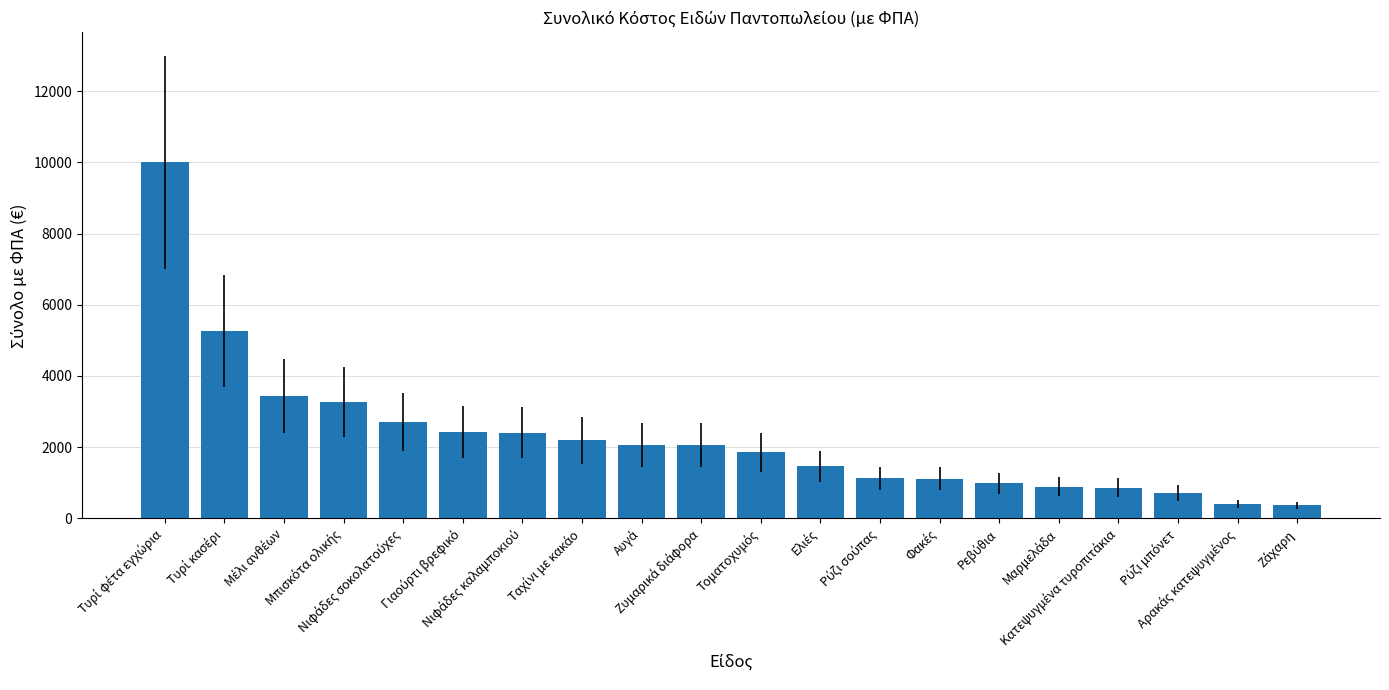

What is the maximum value shown in the chart?

10003.9